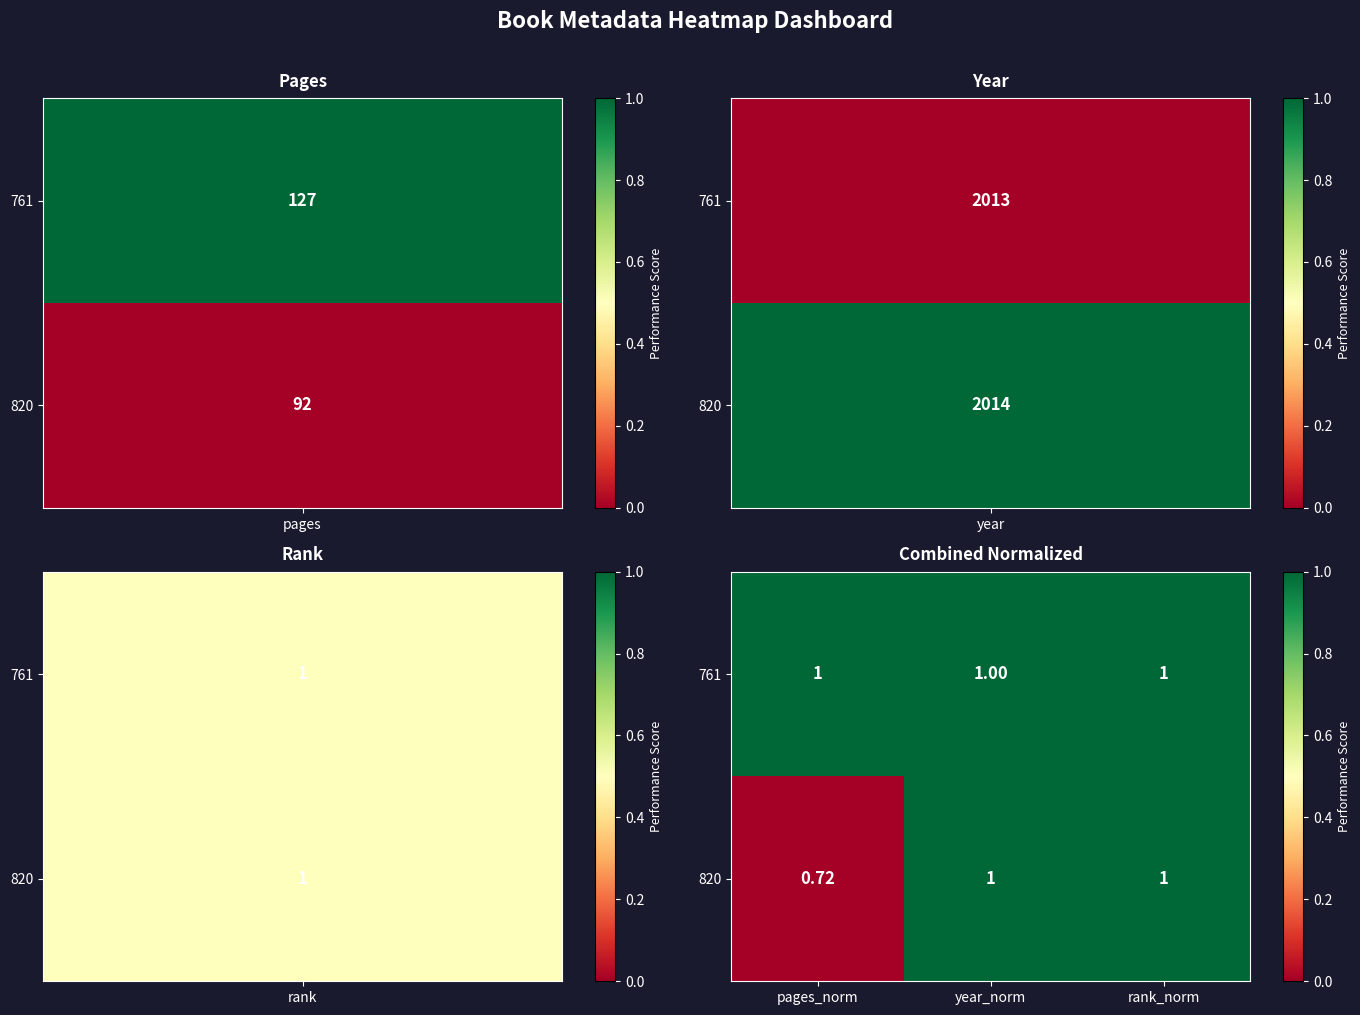

Is the value of 761 at year_norm greater than the value of 820 at pages_norm?

Yes